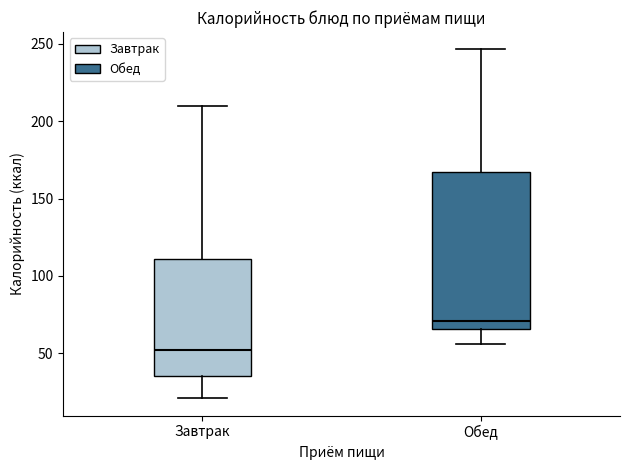

Where is the lower edge of the box for Обед on the y-axis? The values are not printed on the chart, so give them approximately, as read against the axis.

65